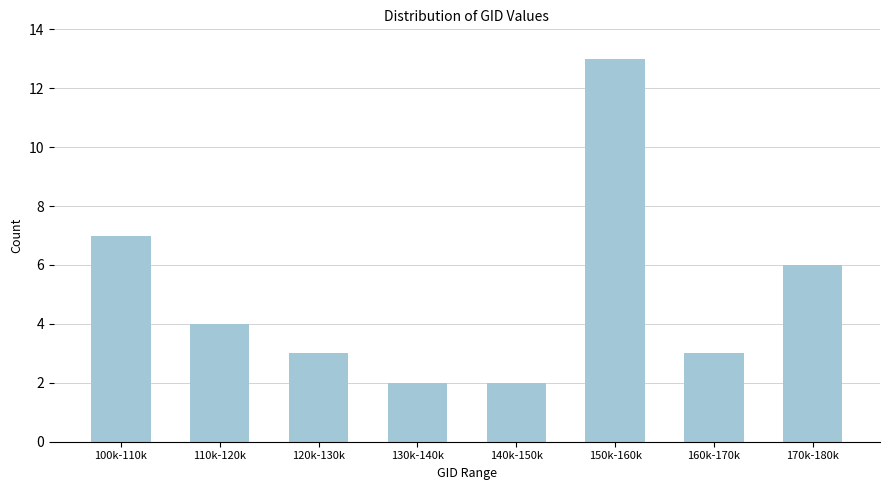

Reading left to right, extract all data points from this chart.

7	4	3	2	2	13	3	6